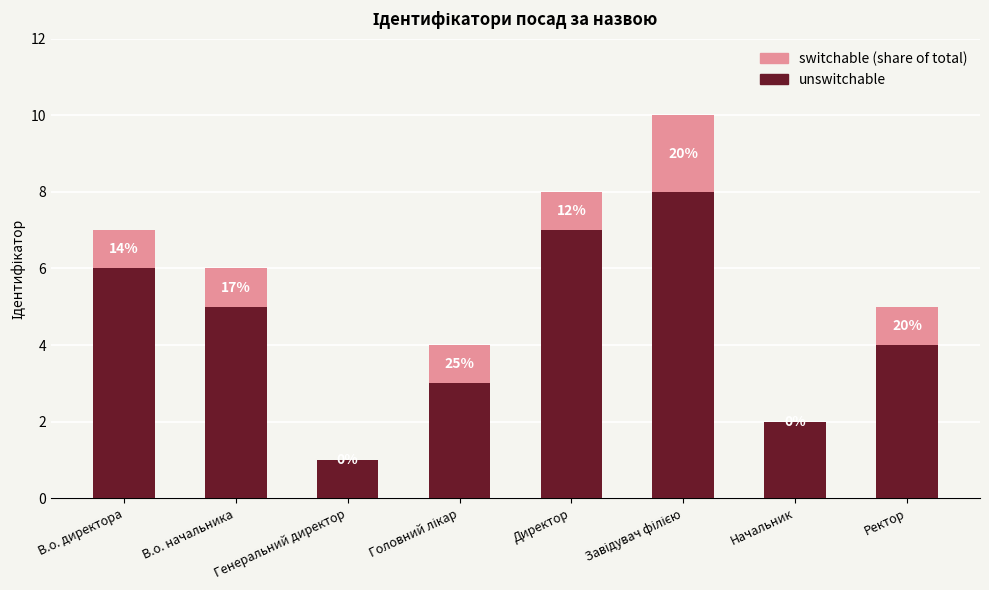

How many switchable (share of total) values are between 1 and 2?

6